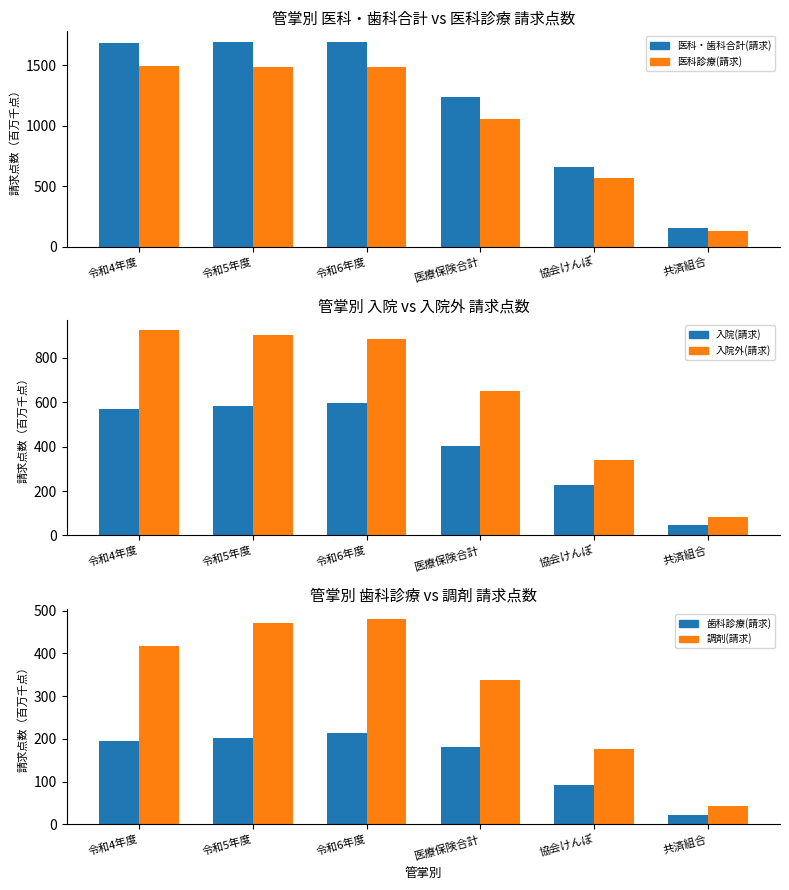

What are all the series names shown in the legend?

医科・歯科合計(請求), 医科診療(請求), 入院(請求), 入院外(請求), 歯科診療(請求), 調剤(請求)